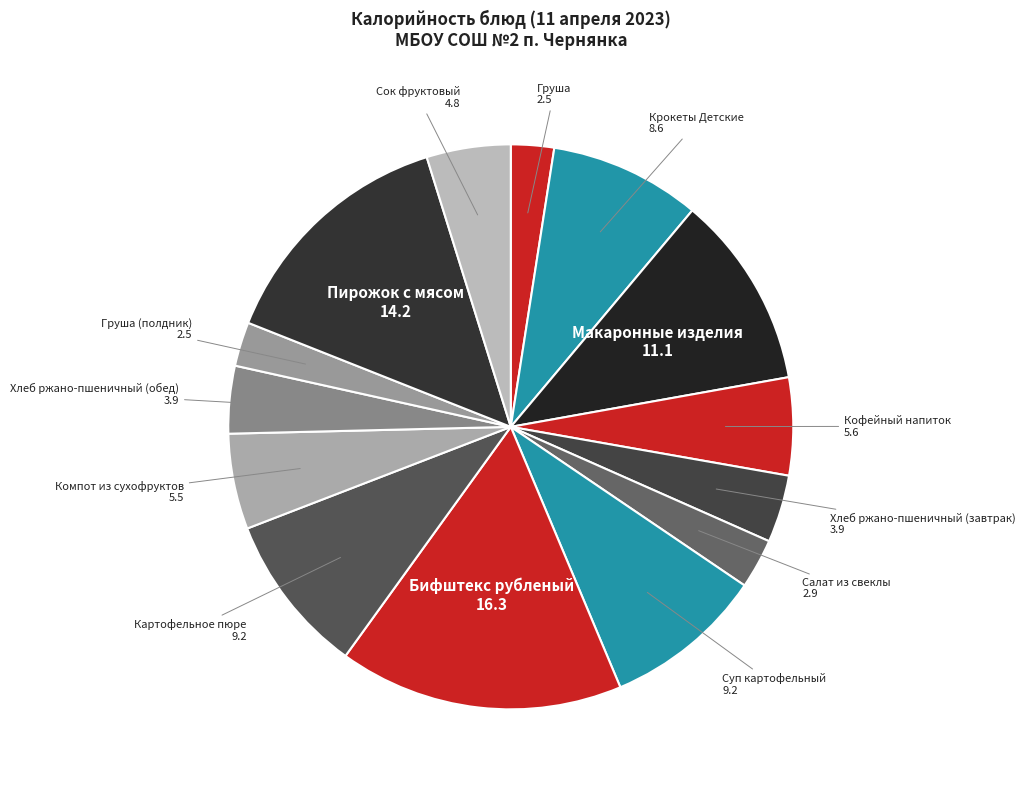

Does Груша (полдник) account for over 50% of the chart?

No